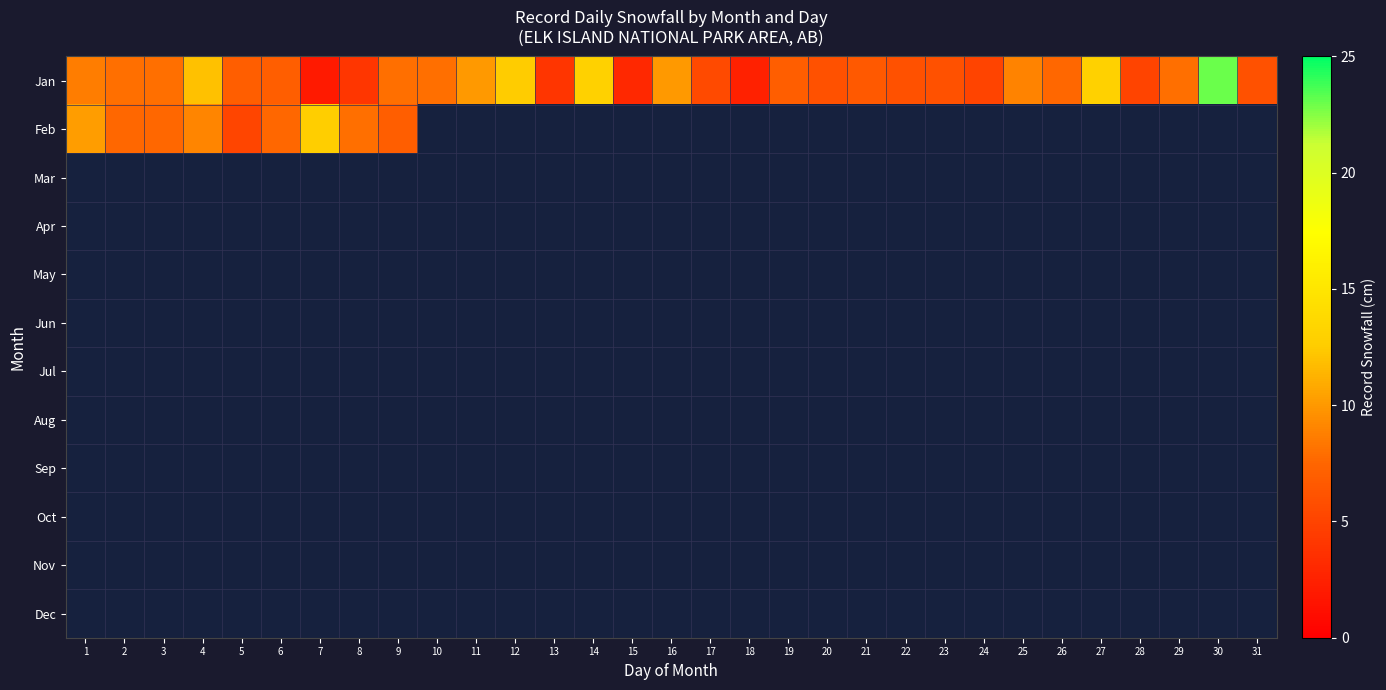

Which series has the widest spread of values?

Jan